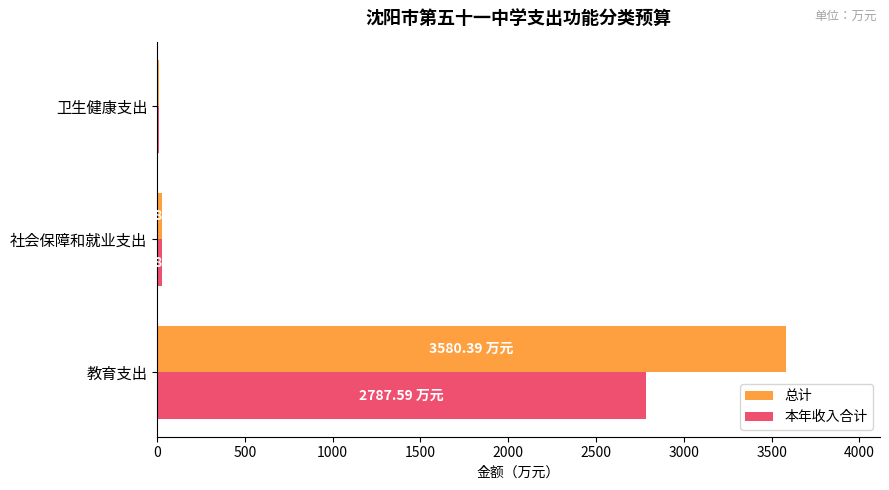

Is the value of 总计 at 卫生健康支出 greater than the value of 本年收入合计 at 教育支出?

No